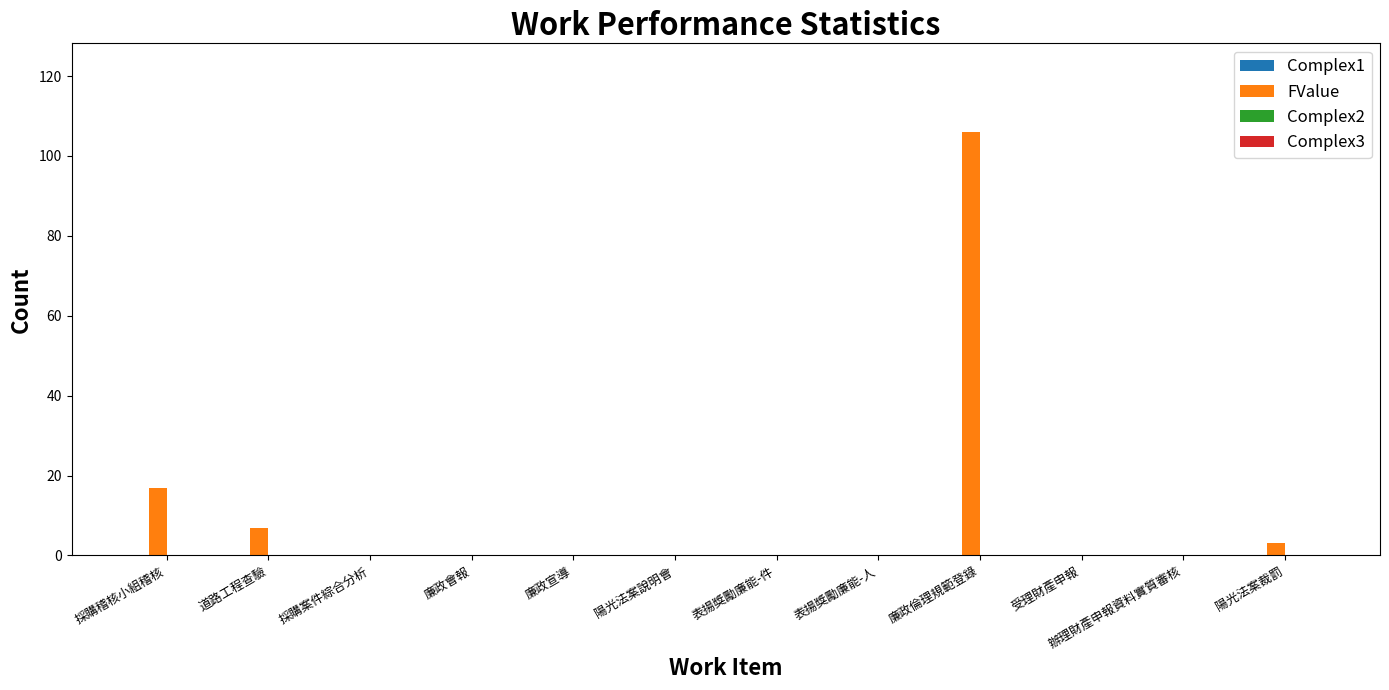

How many data points does each series have?

12